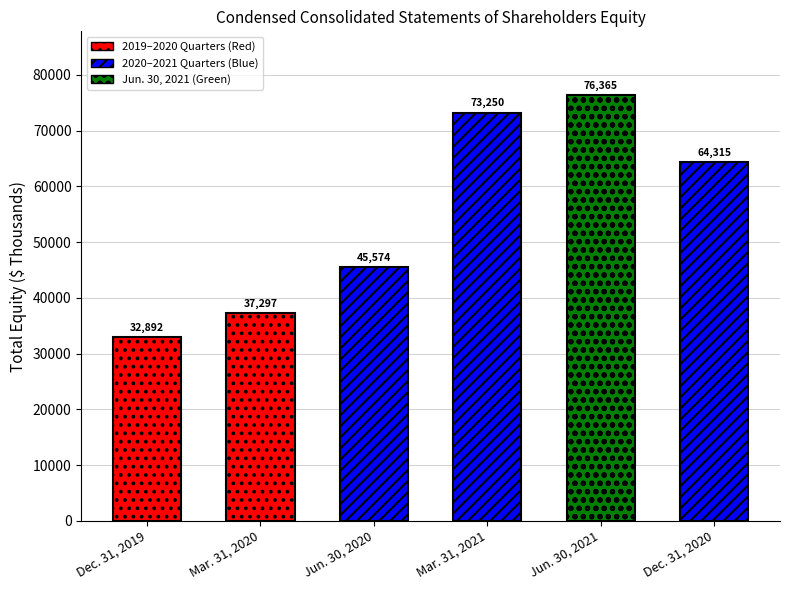

List the labels in order of value, smallest first.

Dec. 31, 2019, Mar. 31, 2020, Jun. 30, 2020, Dec. 31, 2020, Mar. 31, 2021, Jun. 30, 2021